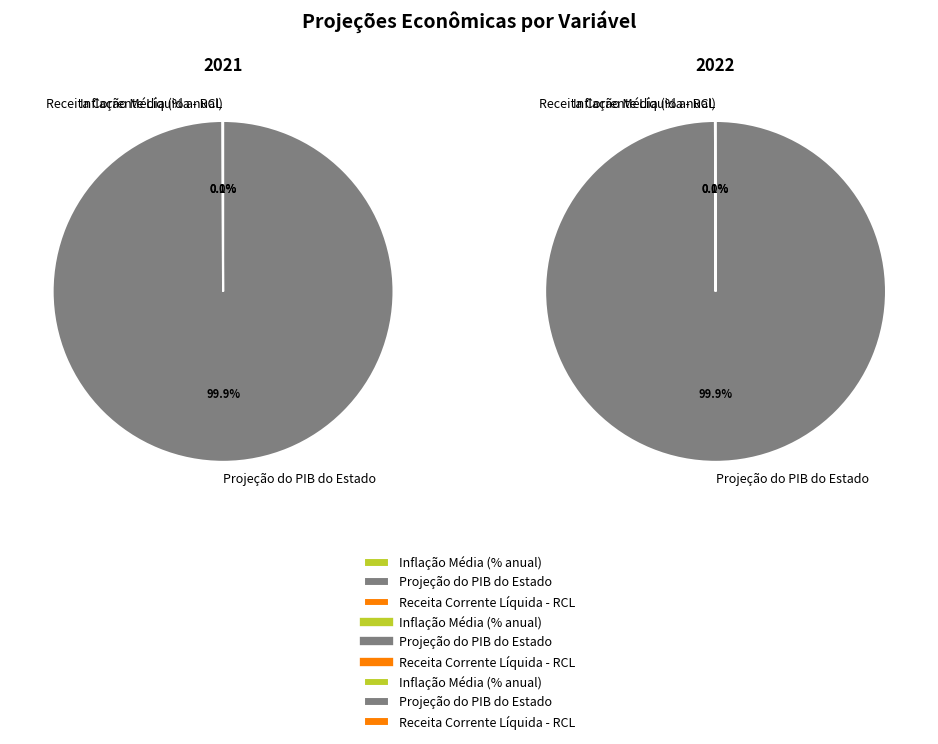

To the nearest percent, what percentage of the pie is Projeção do PIB do Estado?

100%